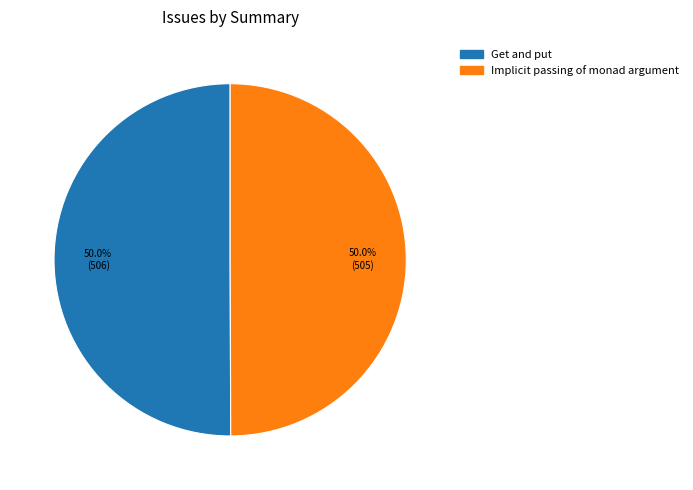

What is the total percentage of Get and put and Implicit passing of monad argument?

100.0%